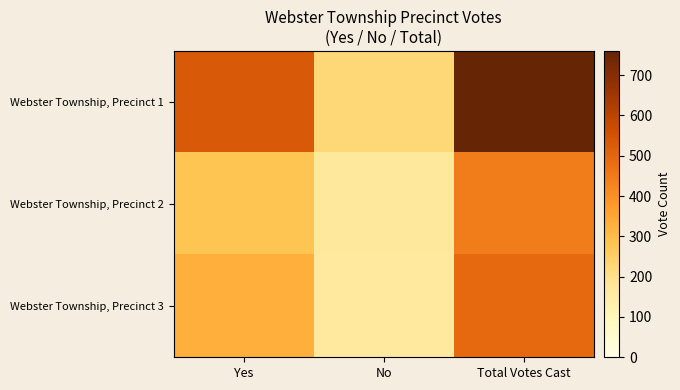

Which category has the highest value across all series?

Total Votes Cast